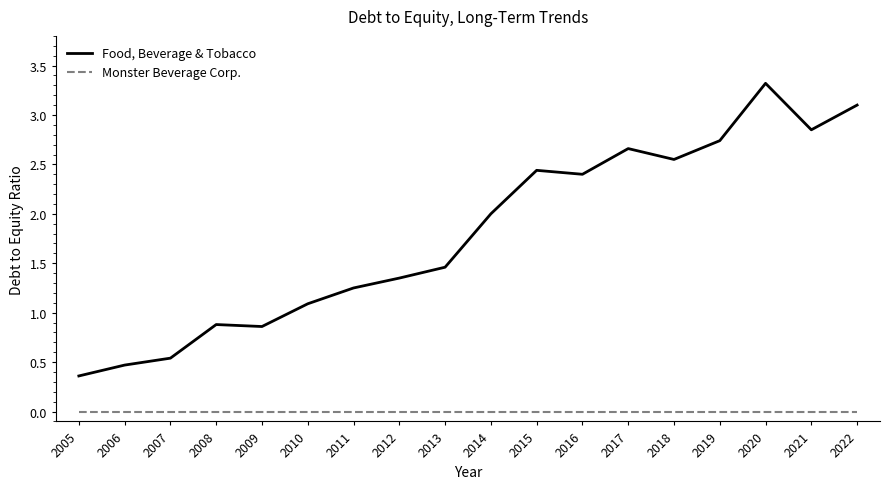

List the series in order of their peak value, highest first.

Food, Beverage & Tobacco, Monster Beverage Corp.